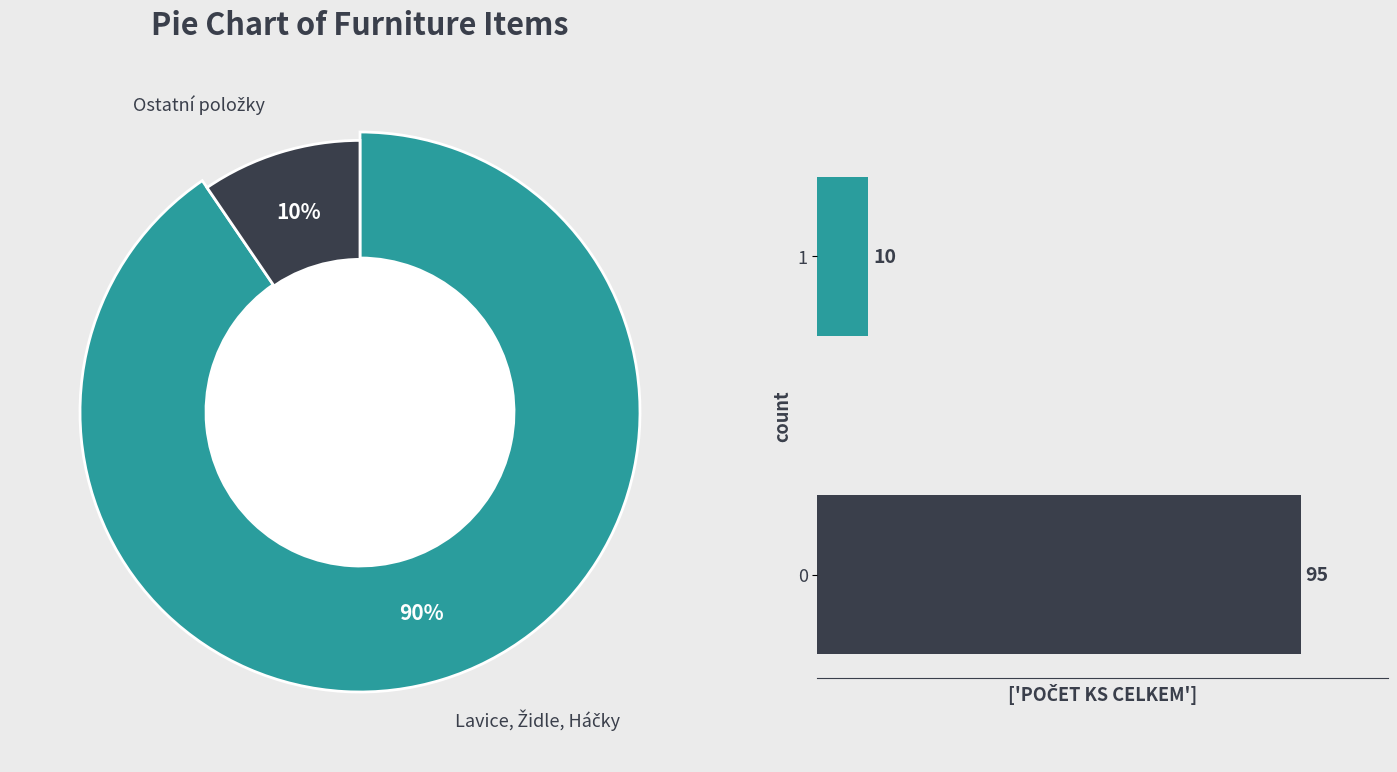

Is 0 the majority of the pie?

Yes